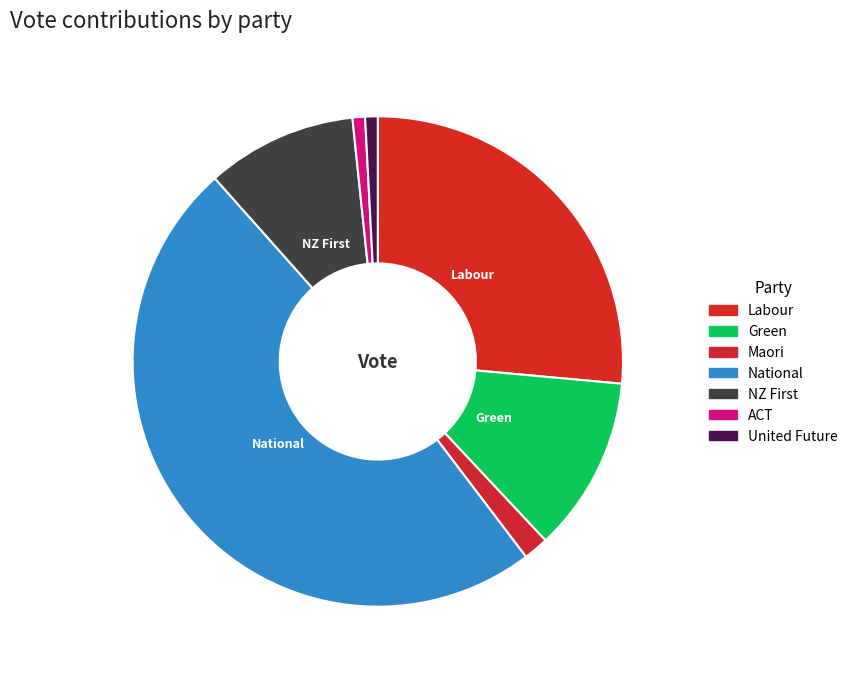

True or false: Green accounts for 22% of the total.

False